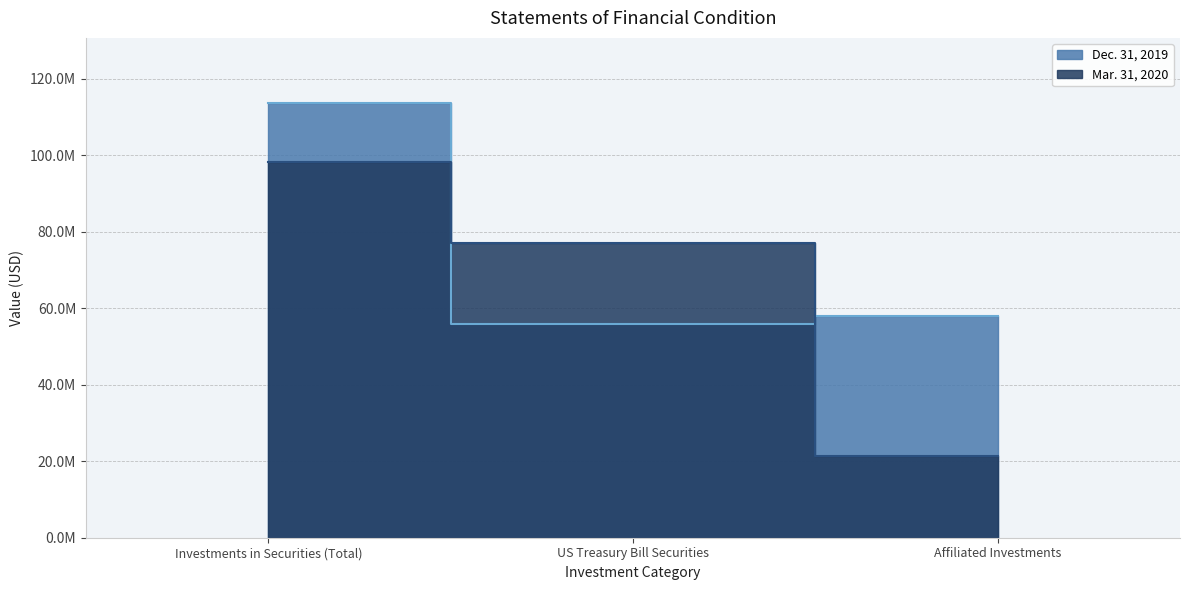

List the series in order of their peak value, highest first.

Dec. 31, 2019, Mar. 31, 2020